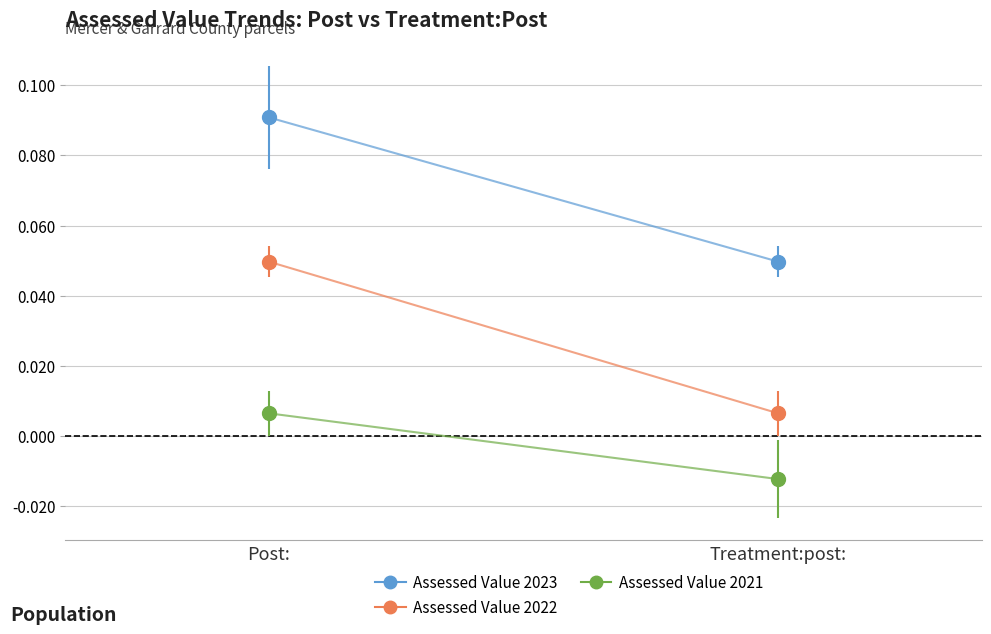

Reading left to right, transcribe all the data shown in this chart.

Assessed Value 2023: Post:=0.1	Treatment:post:=0.0
Assessed Value 2022: Post:=0.0	Treatment:post:=0.0
Assessed Value 2021: Post:=0.0	Treatment:post:=-0.0